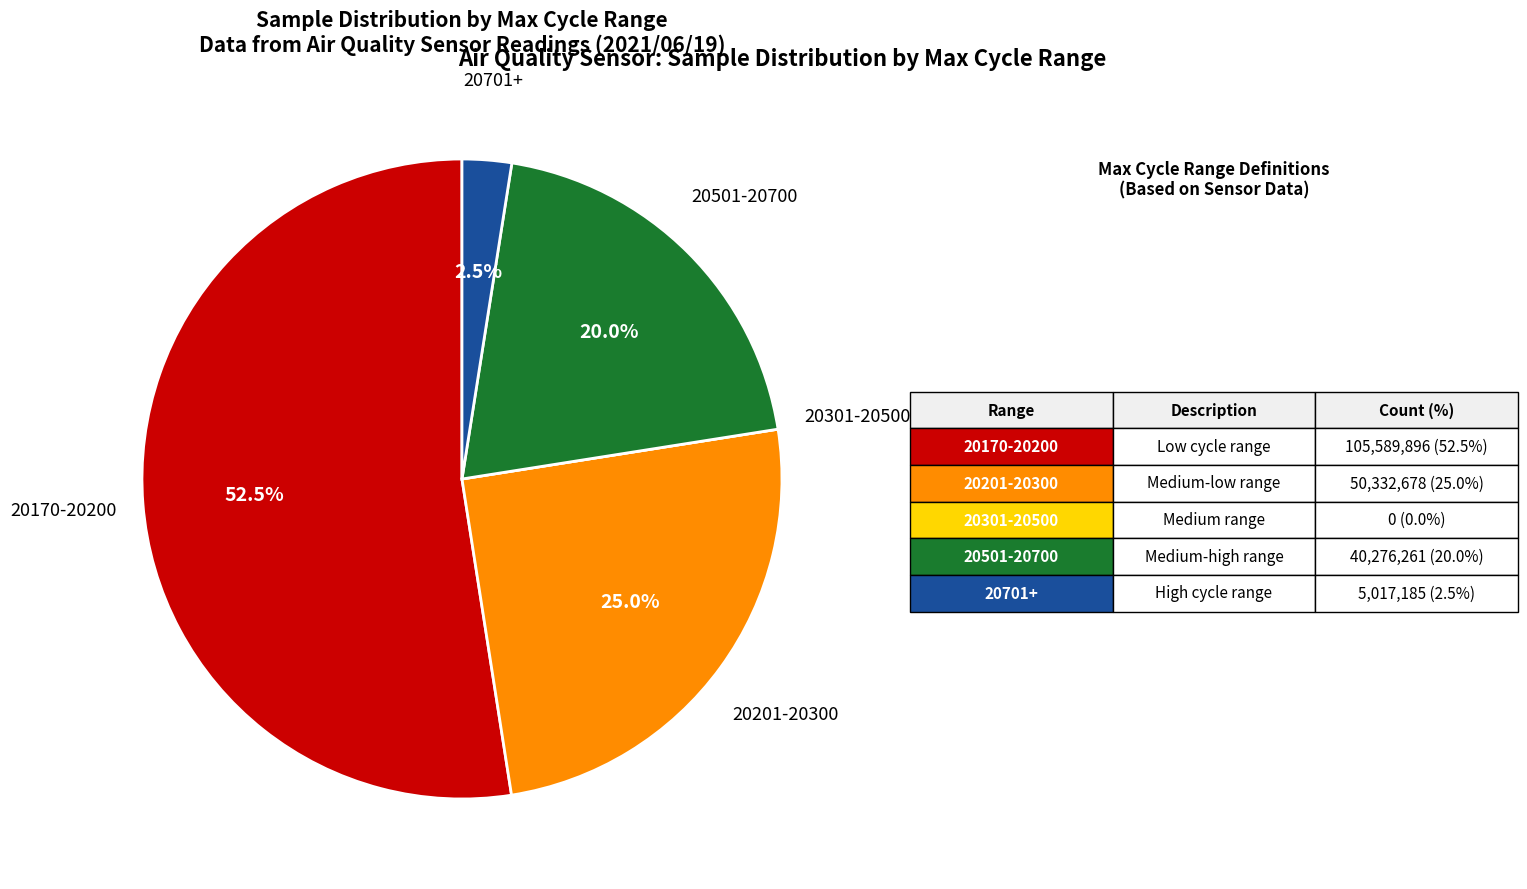

Is there any slice that represents more than half of the pie?

Yes